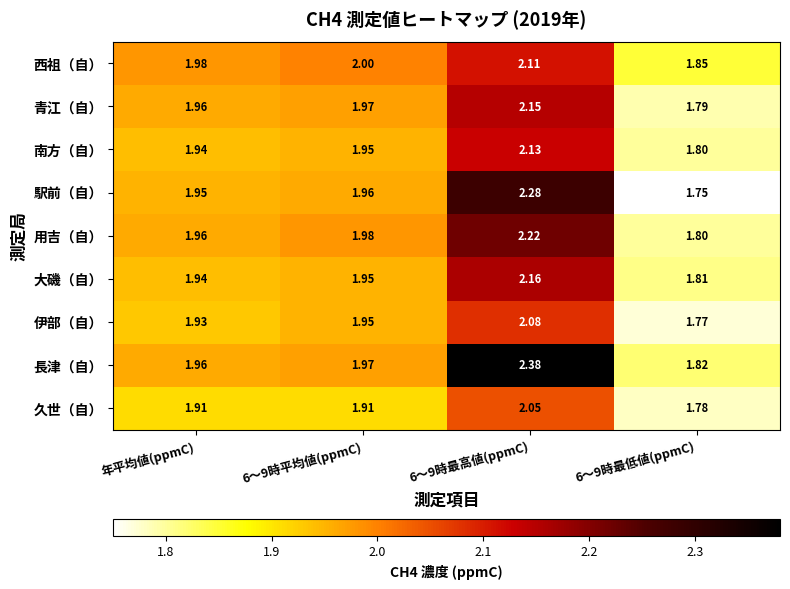

At which category is the sum across all series the highest?

6〜9時最高値(ppmC)